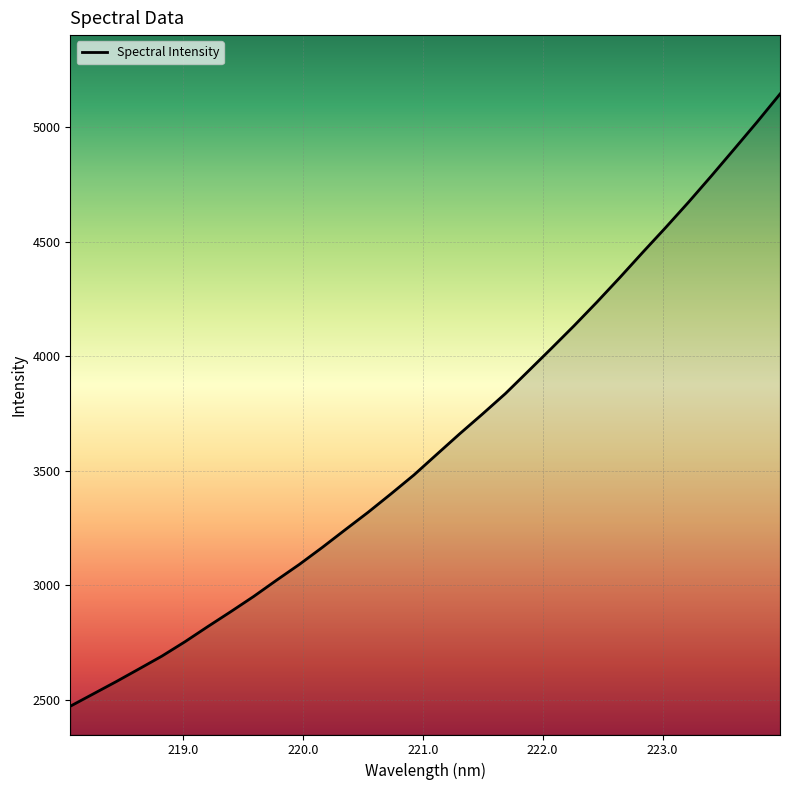

What is the difference between the maximum and minimum values?

2673.8